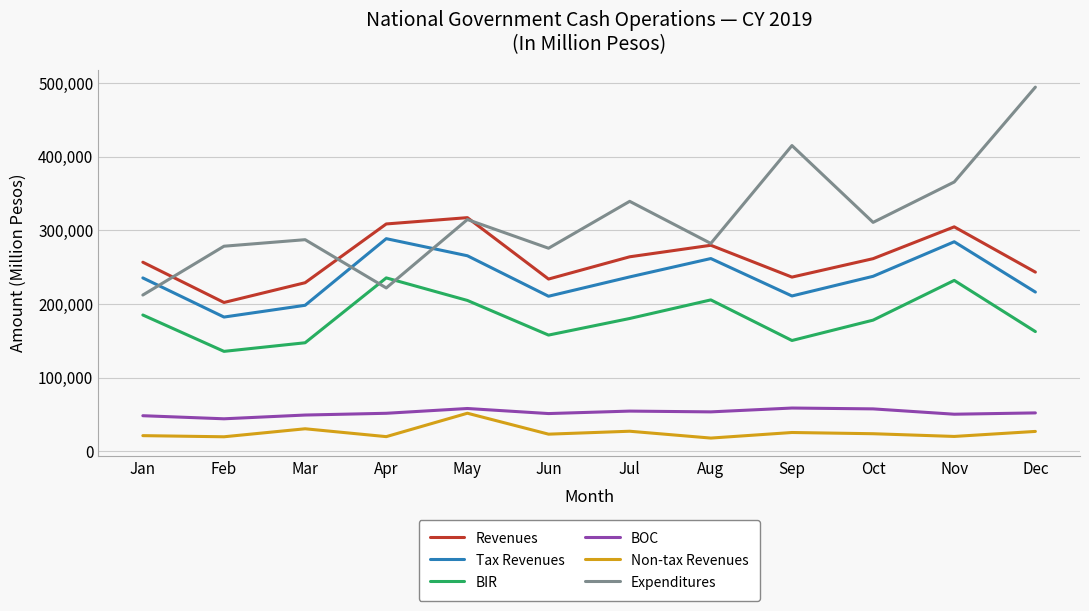

Where does the BIR series first go above 180341?

Jan